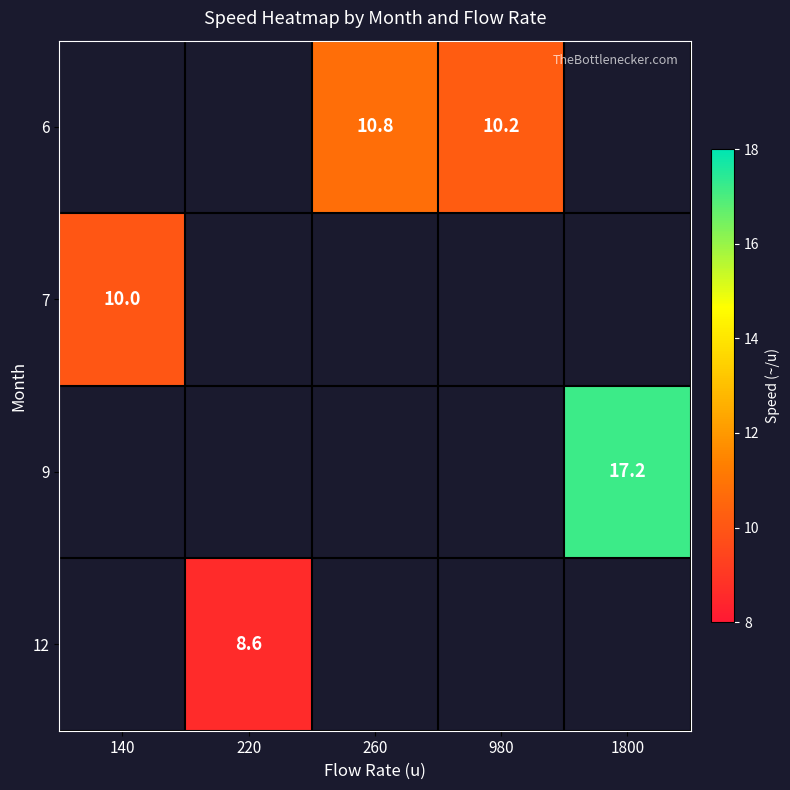

Is it true that 7 equals 10.0 at 140?

True